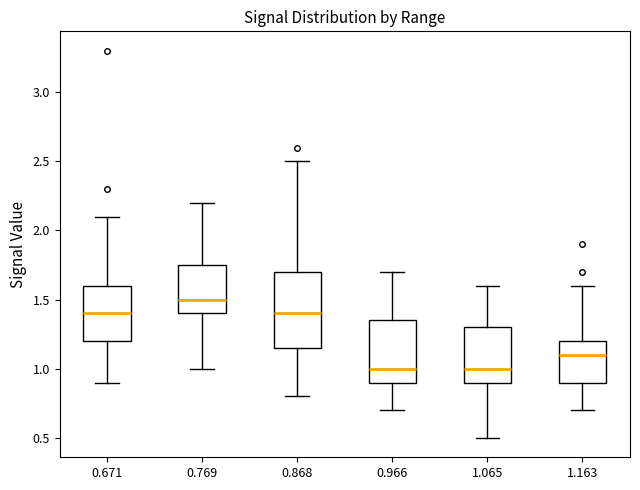

Which box is the tallest, from its lower edge to its upper edge?

0.868